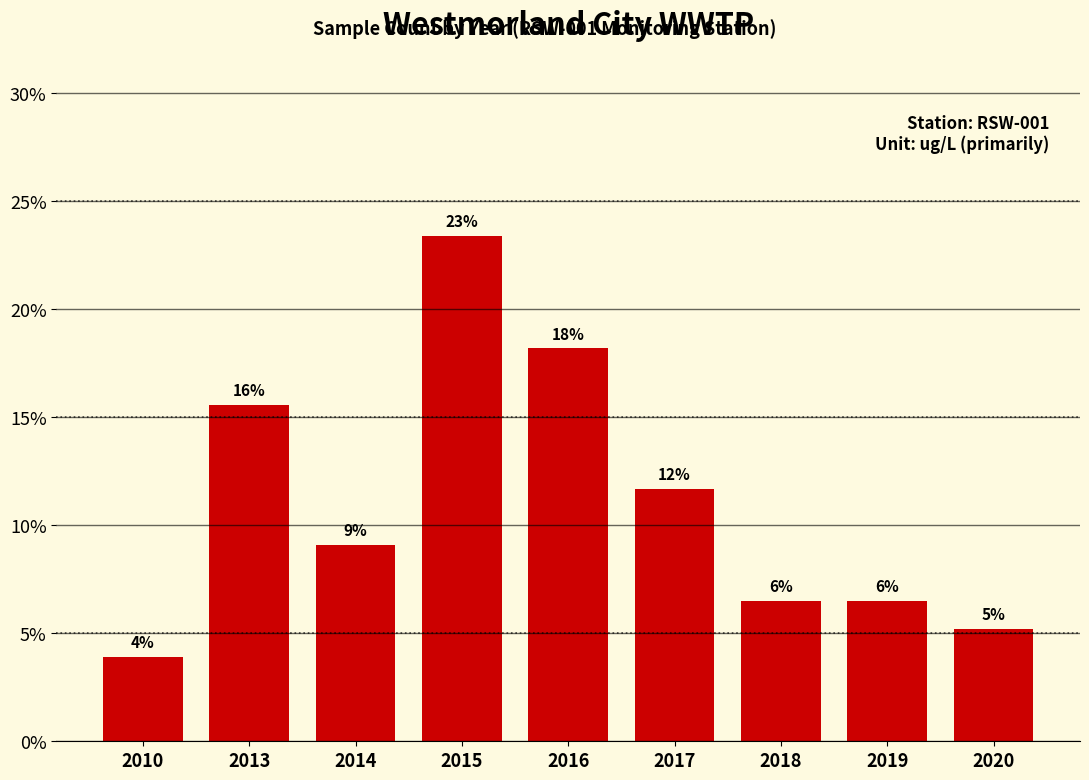

What is the approximate value at 2017?

0.1